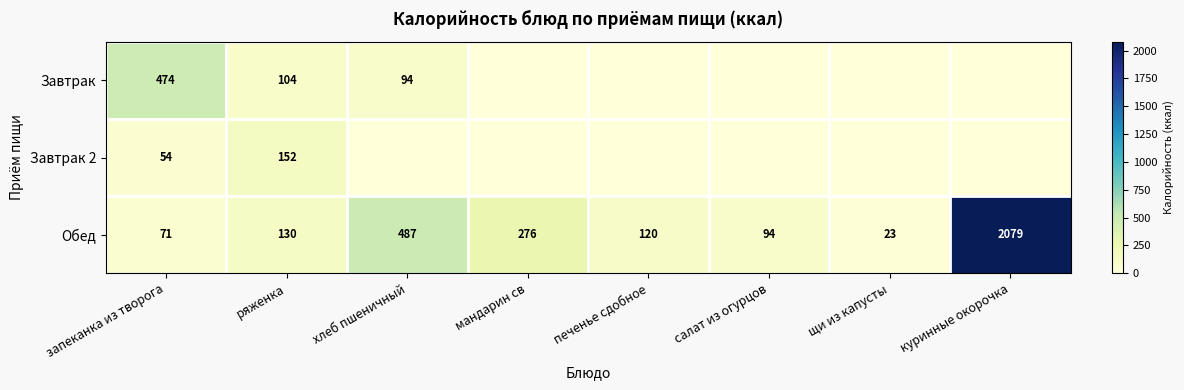

What is the greatest value displayed?

2079.0